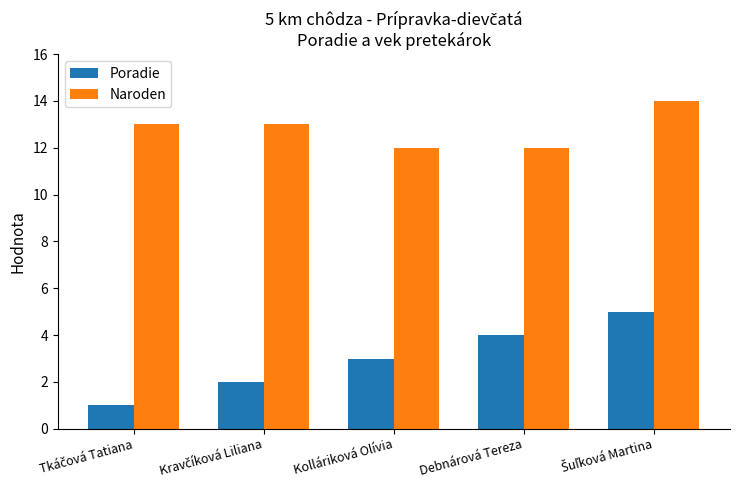

What is the highest value of the Poradie series?

5